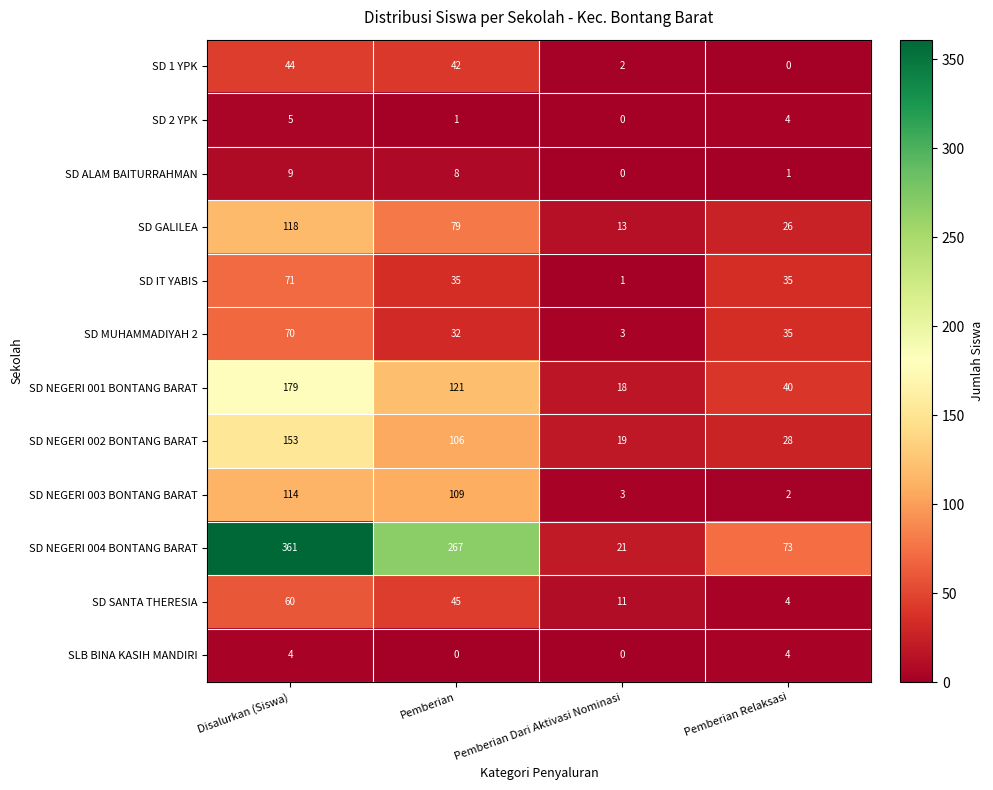

The SD GALILEA series shows 46 at Pemberian. True or false?

False